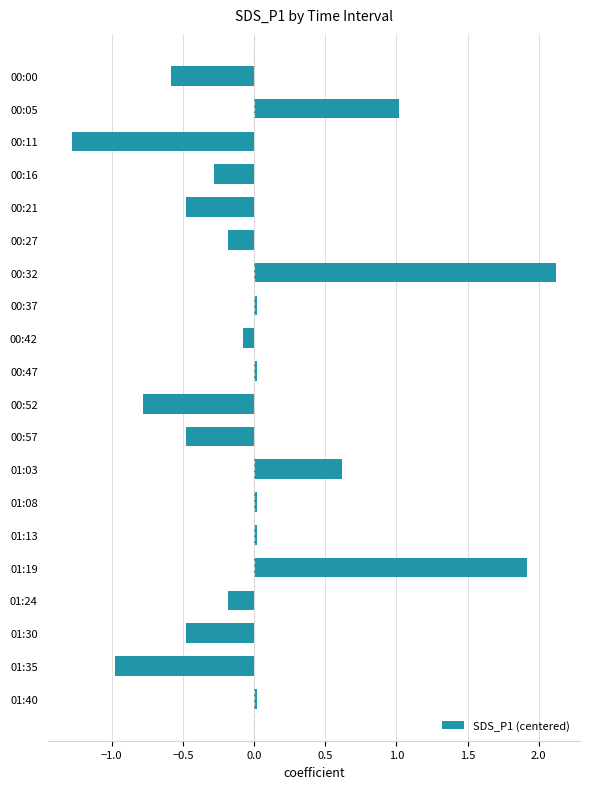

What is the value of the 1st bar from the top?

-0.6